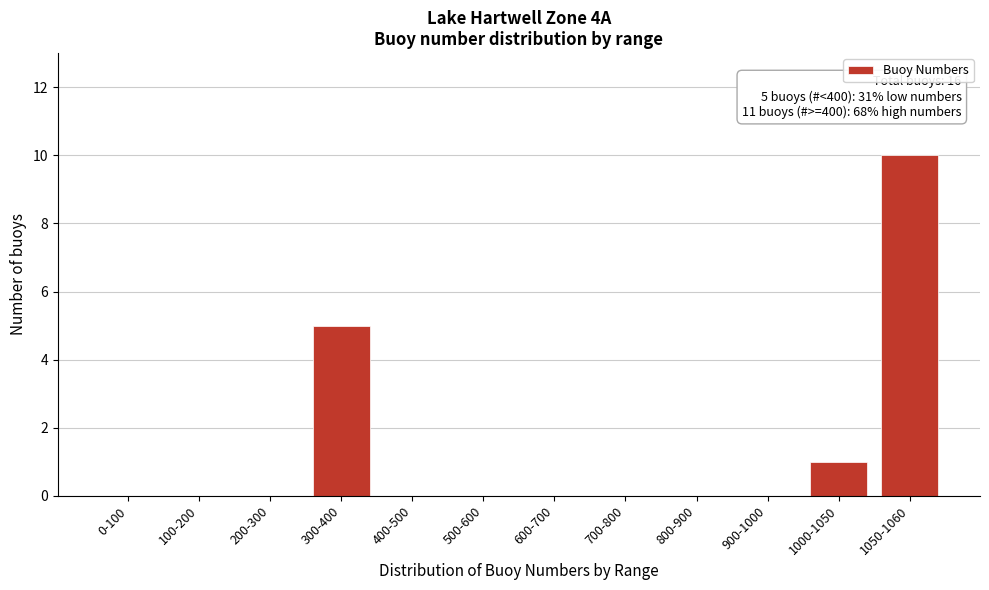

Reading left to right, extract all data points from this chart.

0-100=0	100-200=0	200-300=0	300-400=5	400-500=0	500-600=0	600-700=0	700-800=0	800-900=0	900-1000=0	1000-1050=1	1050-1060=10